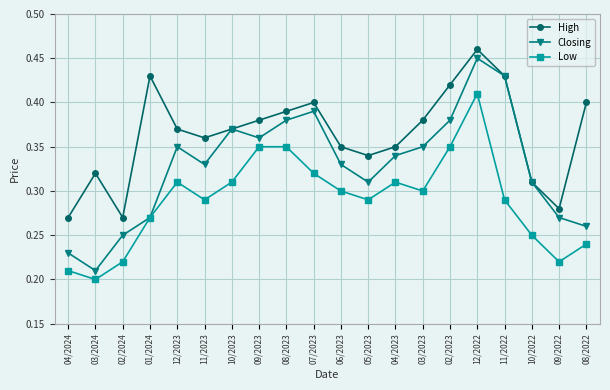

Does the chart have visible grid lines?

Yes